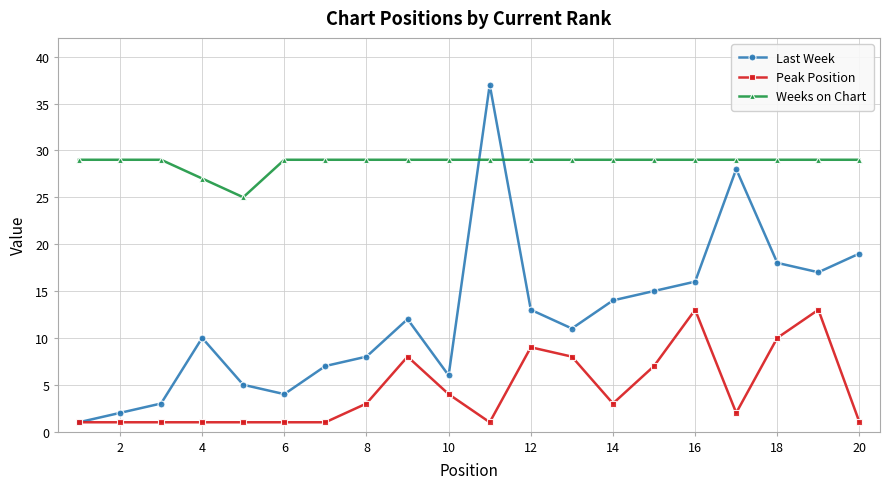

How many times do Weeks on Chart and Last Week cross each other?

2